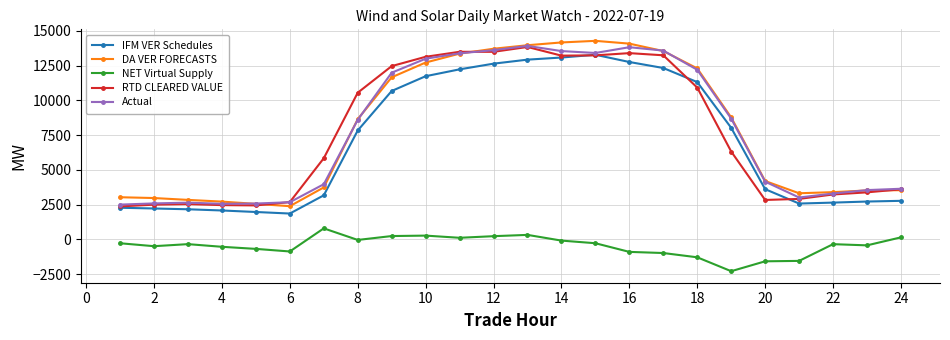

At how many categories does at least one series exceed 10112?

11